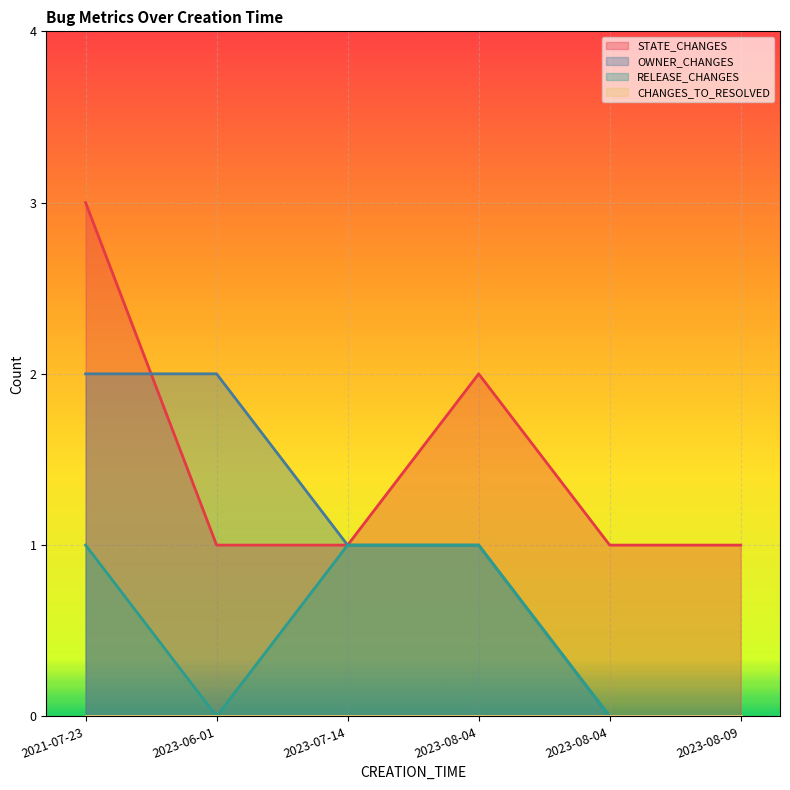

How many data points in STATE_CHANGES are above 1?

2